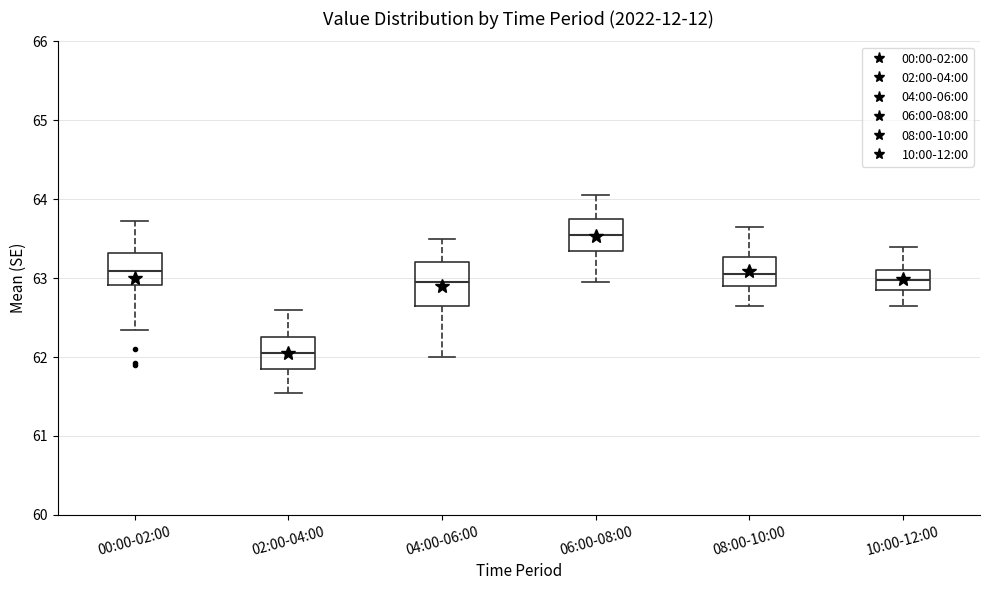

Where is the lower edge of the box for 10:00-12:00 on the y-axis? The values are not printed on the chart, so give them approximately, as read against the axis.

62.9